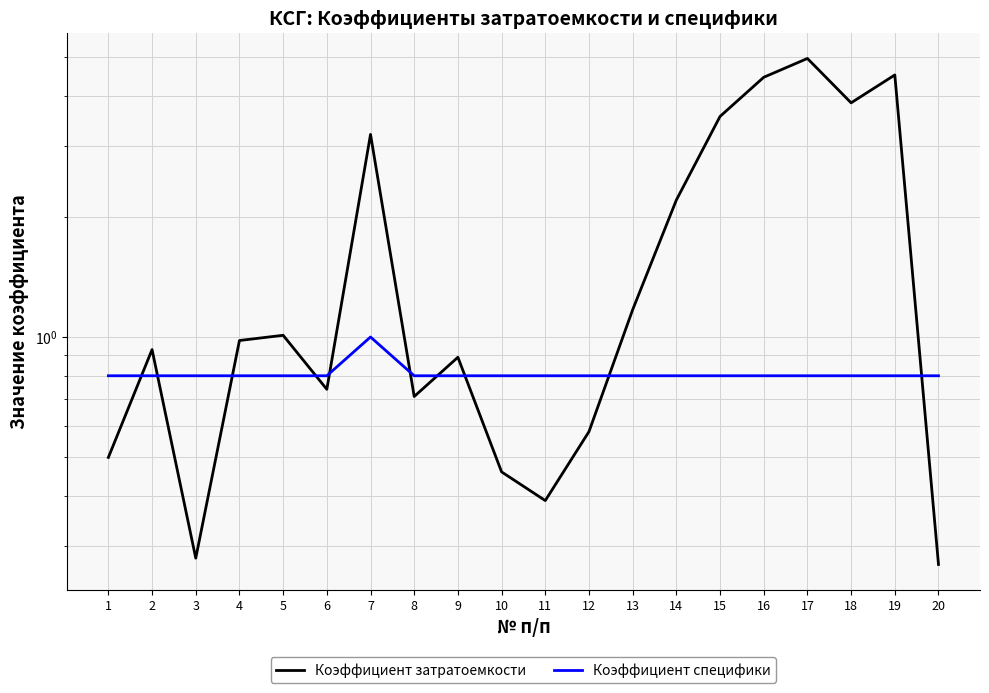

How many data points does each series have?

20